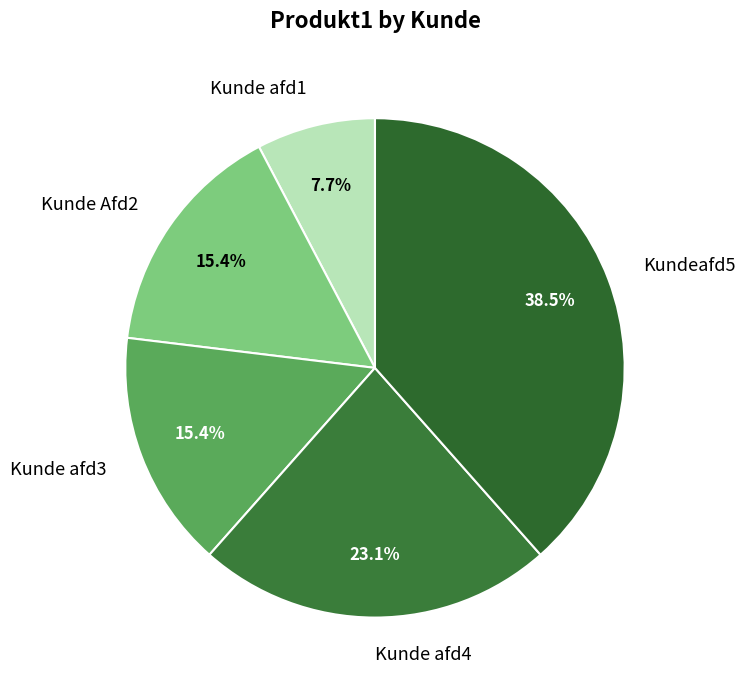

Count the number of slices in the pie.

5